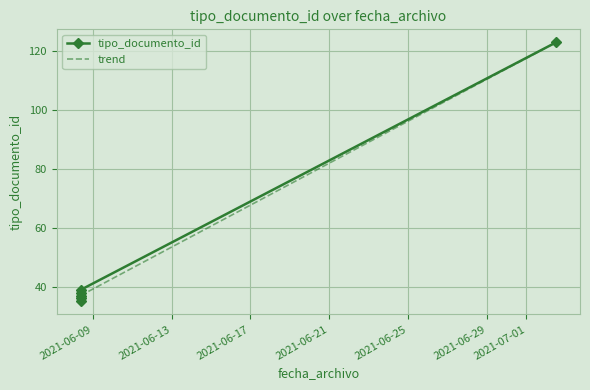

Which series has the largest range (max minus min)?

tipo_documento_id